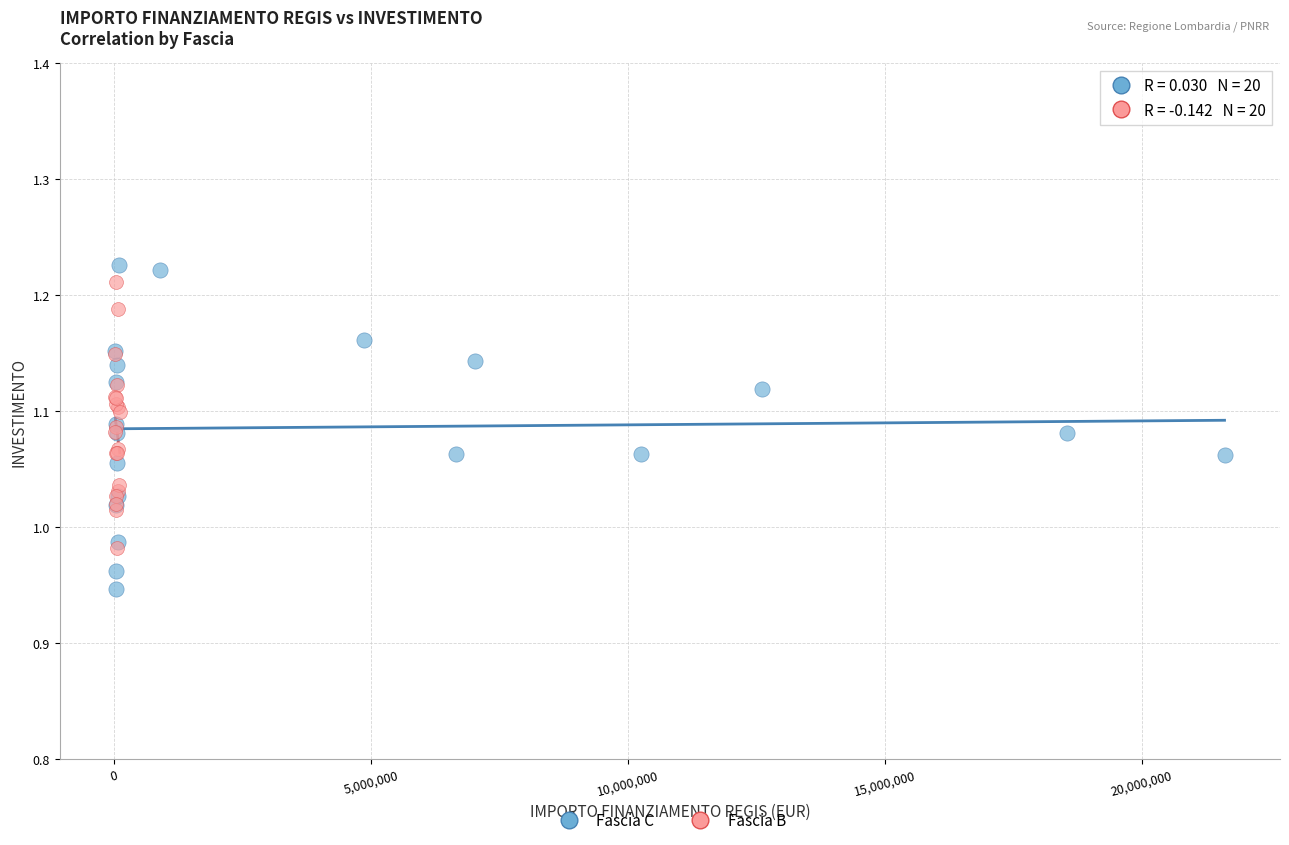

Which series reaches the minimum Y coordinate?

Fascia C